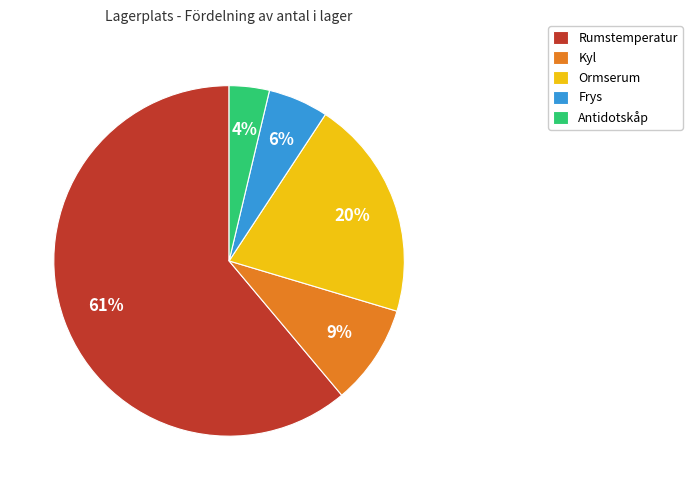

The Rumstemperatur slice represents 56% of the pie. True or false?

False